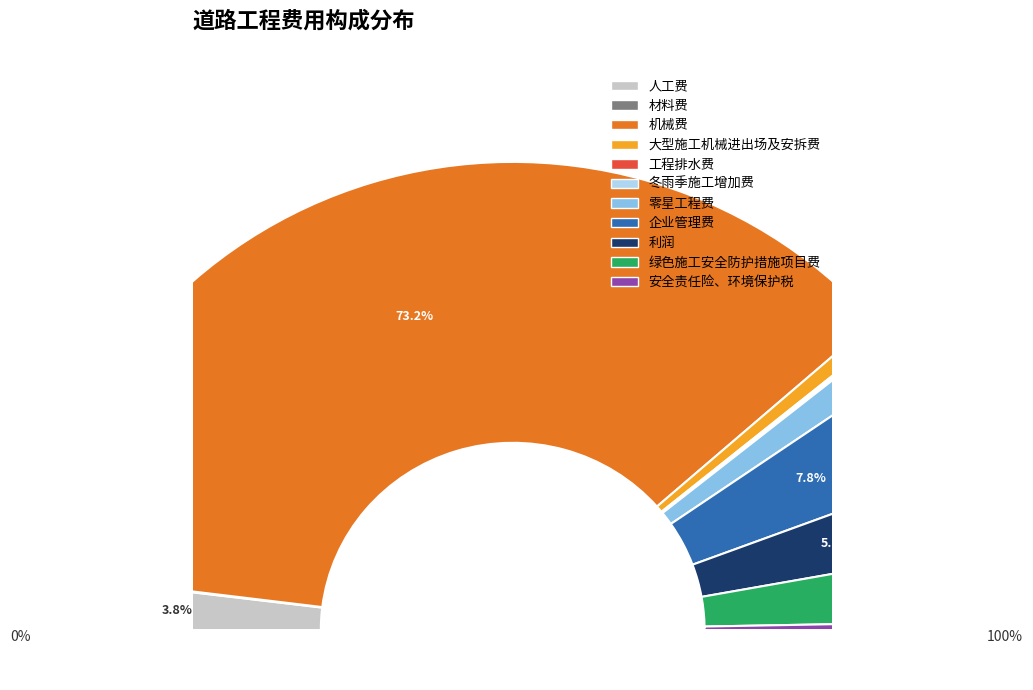

To the nearest percent, what is the average slice percentage?

9%